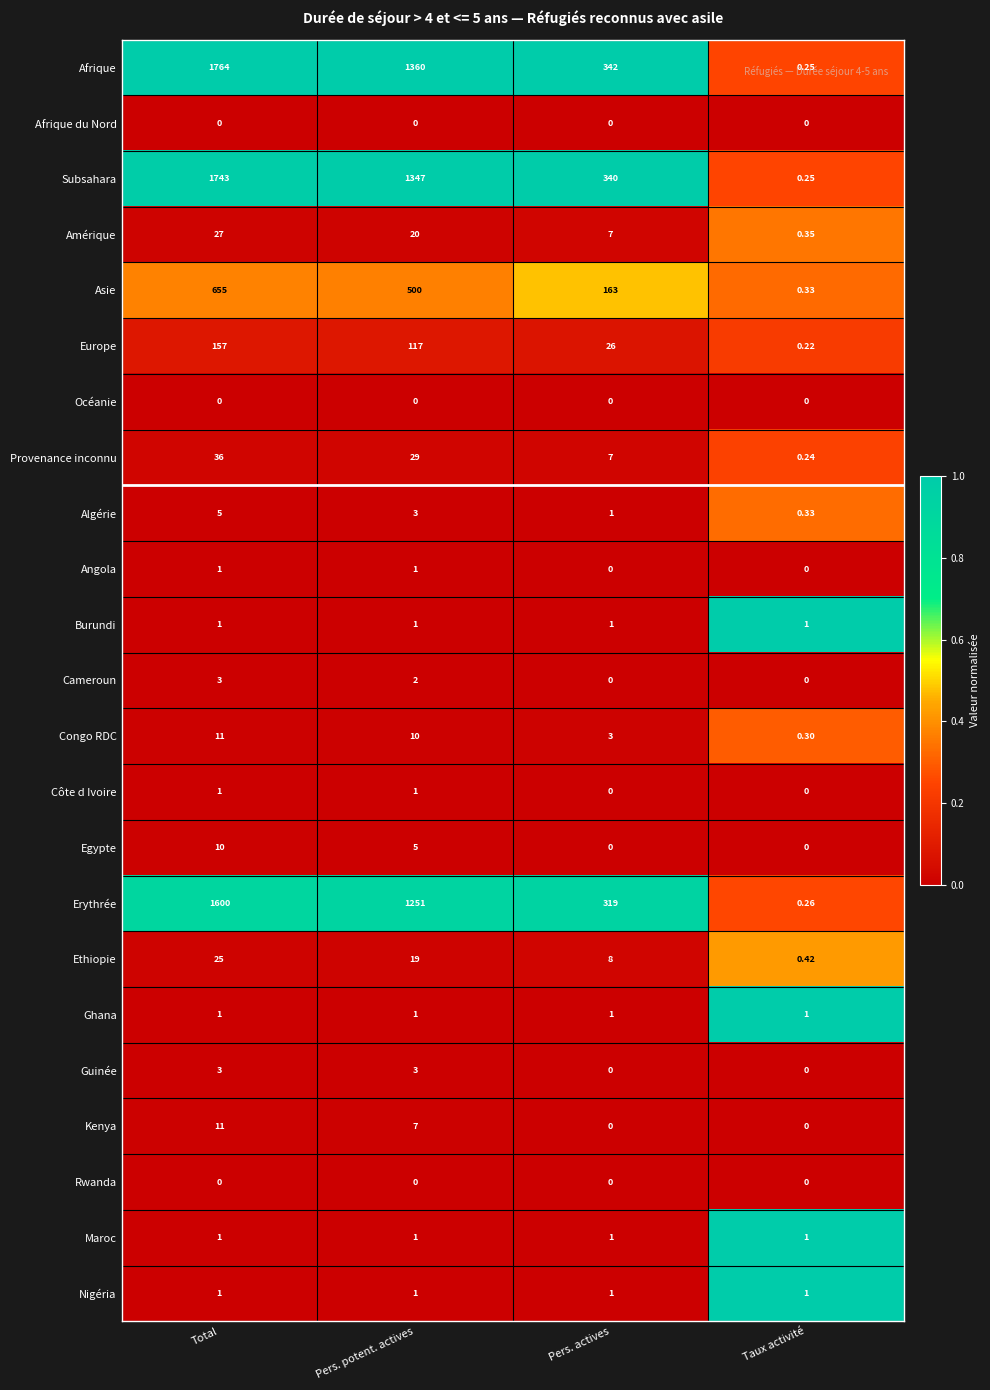

At which label is Congo RDC closest to 5?

Pers. actives